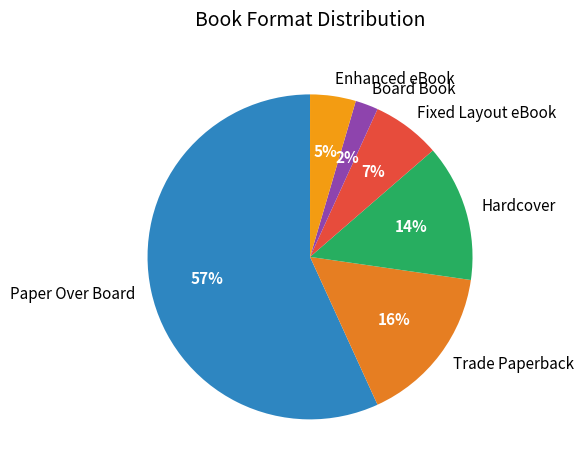

What percentage is the Enhanced eBook slice, to the nearest percent?

5%